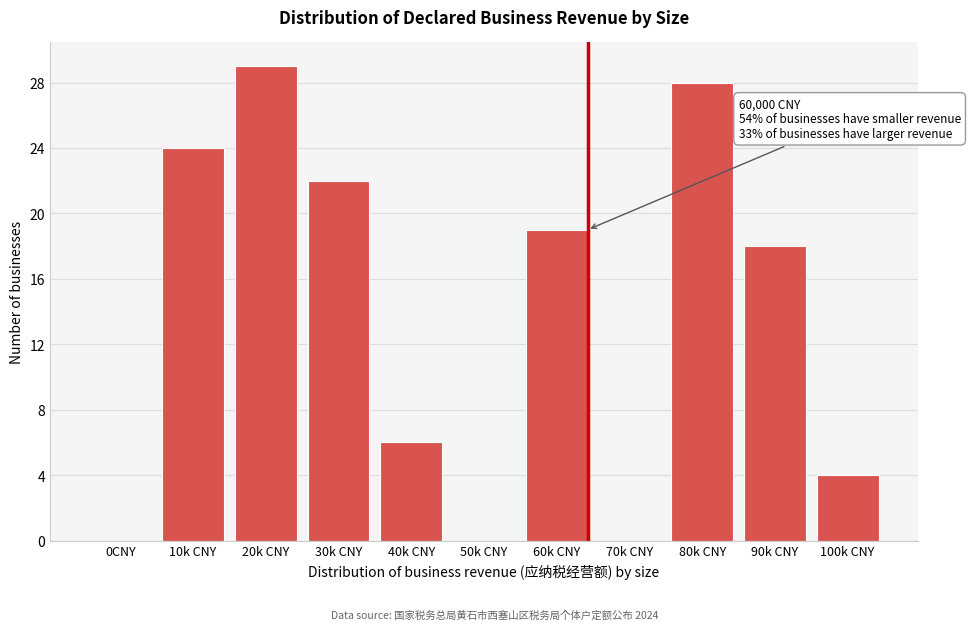

Reading left to right, transcribe all the data shown in this chart.

0CNY=0	10k CNY=24	20k CNY=29	30k CNY=22	40k CNY=6	50k CNY=0	60k CNY=19	70k CNY=0	80k CNY=28	90k CNY=18	100k CNY=4